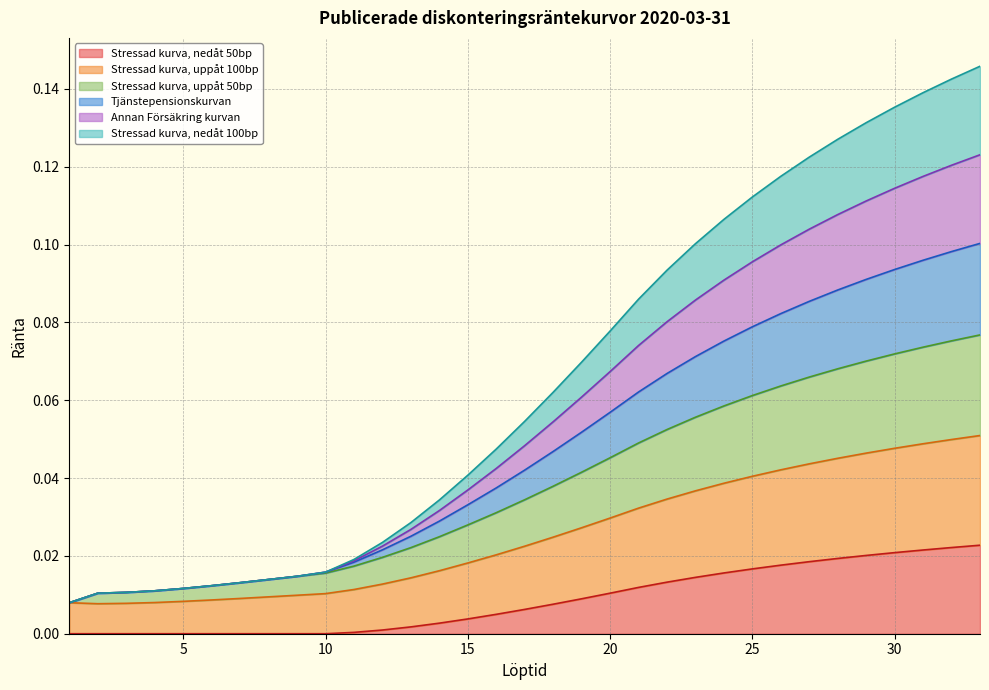

Which series has the largest range (max minus min)?

Tjänstepensionskurvan